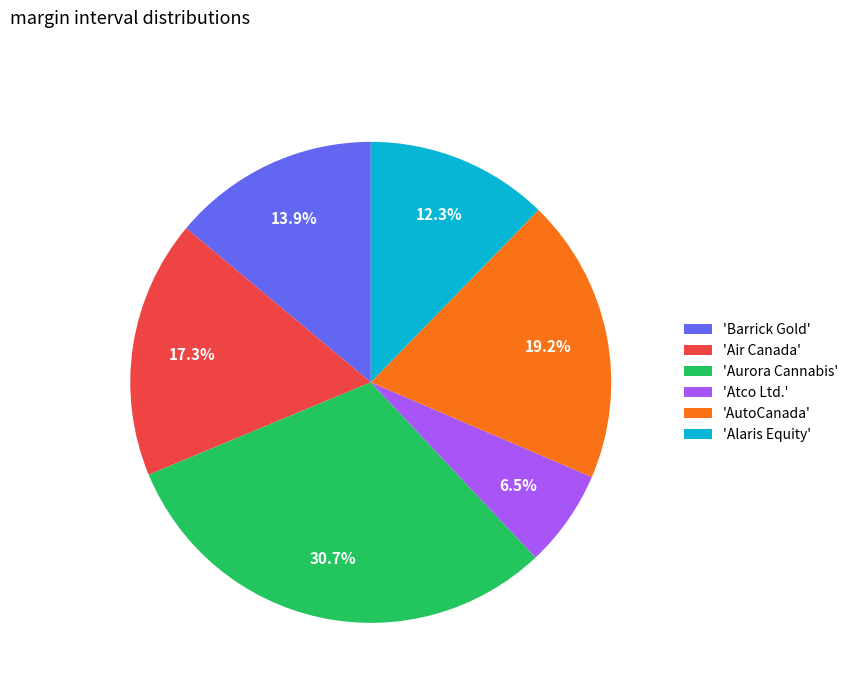

Is 'Alaris Equity' the majority of the pie?

No